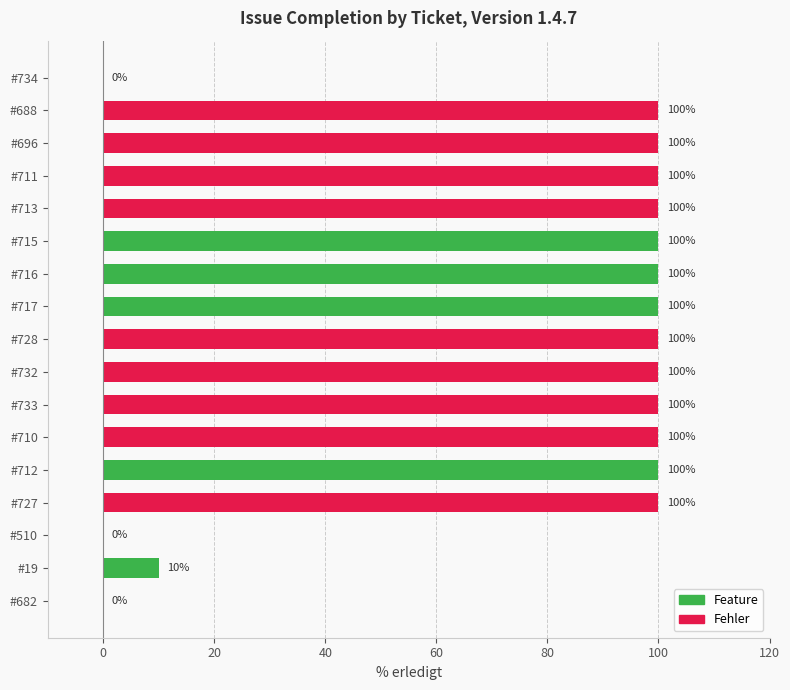

Reading left to right, transcribe all the data shown in this chart.

#734=0	#688=100	#696=100	#711=100	#713=100	#715=100	#716=100	#717=100	#728=100	#732=100	#733=100	#710=100	#712=100	#727=100	#510=0	#19=10	#682=0